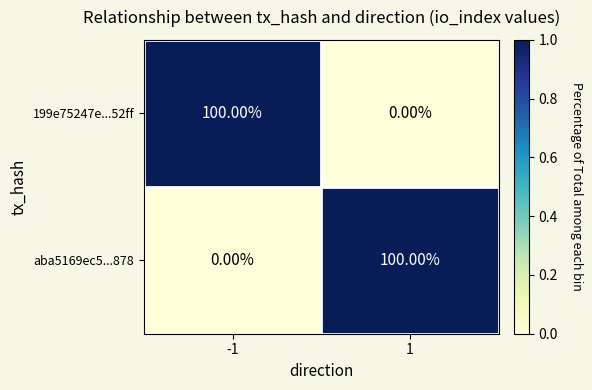

List the labels in order of 199e75247e...52ff value, largest first.

-1, 1